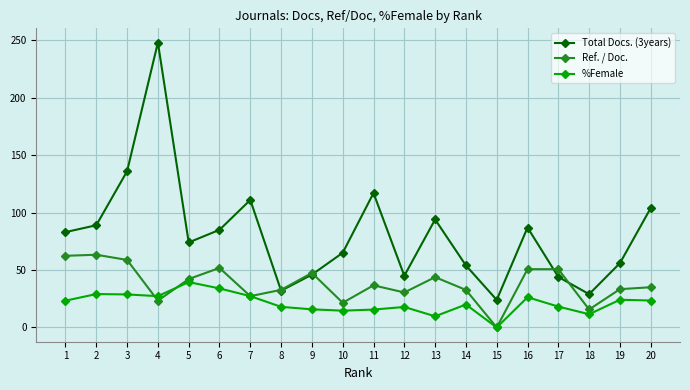

What is the greatest value displayed?

248.0